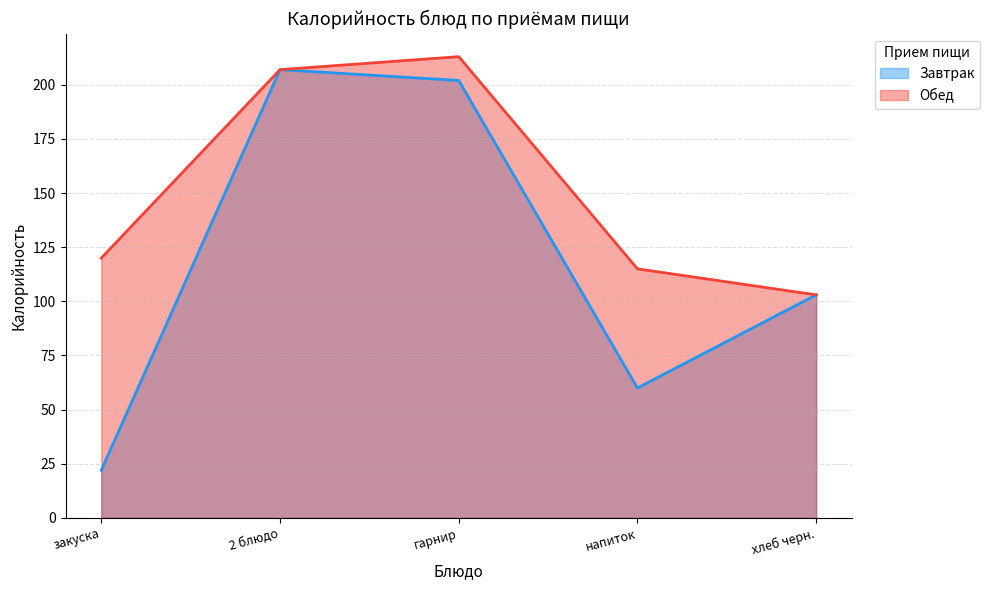

Where is Обед nearest to the value 158?

закуска